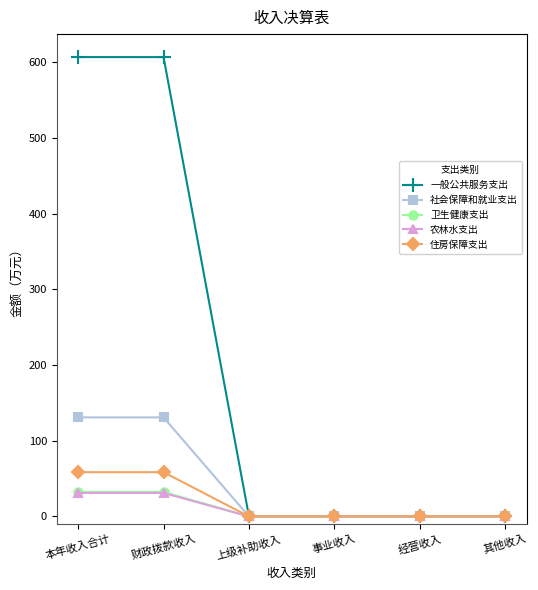

Reading right to left, transcribe all the data shown in this chart.

一般公共服务支出: 0.0	0.0	0.0	0.0	606.7	606.7
社会保障和就业支出: 0.0	0.0	0.0	0.0	130.8	130.8
卫生健康支出: 0.0	0.0	0.0	0.0	32.3	32.3
农林水支出: 0.0	0.0	0.0	0.0	31.0	31.0
住房保障支出: 0.0	0.0	0.0	0.0	58.4	58.4